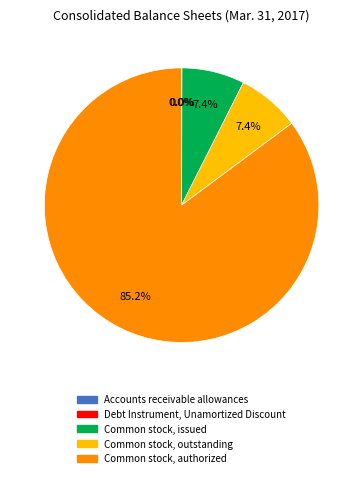

What portion of the pie excludes Common stock, issued?

92.6%